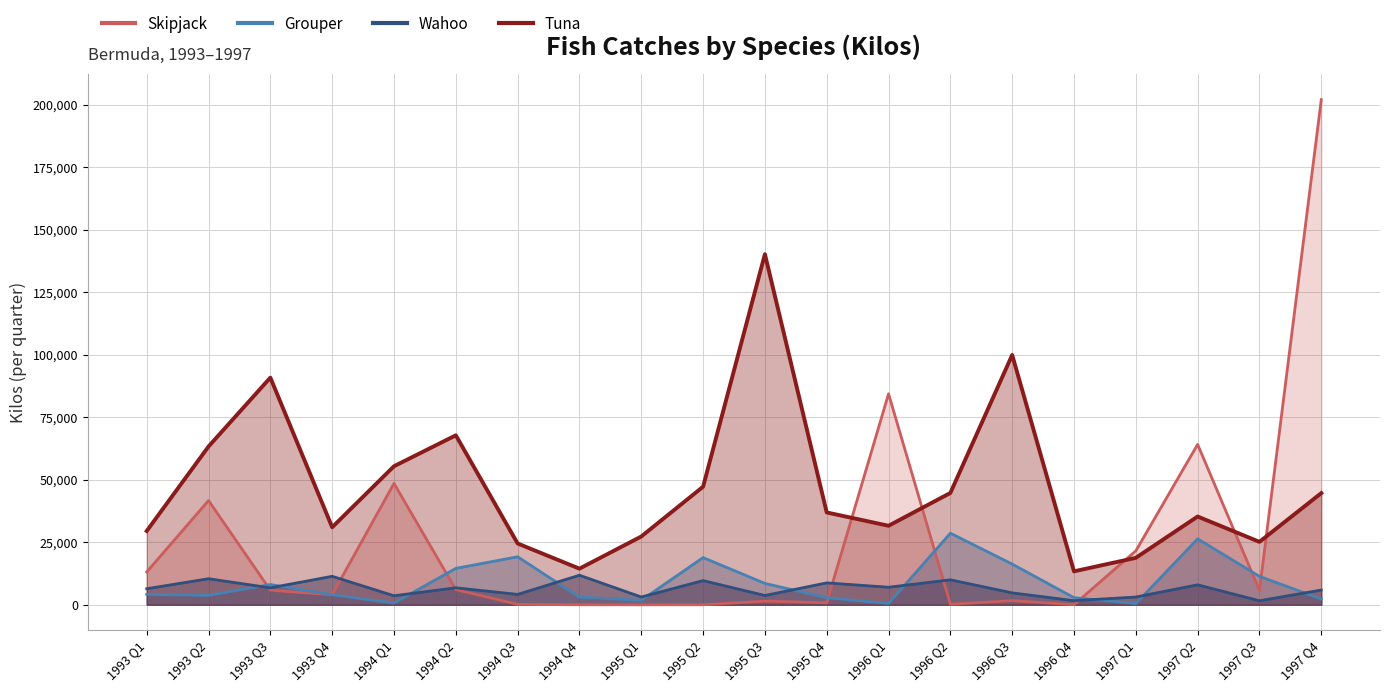

True or false: Wahoo and Tuna cross at least once.

False